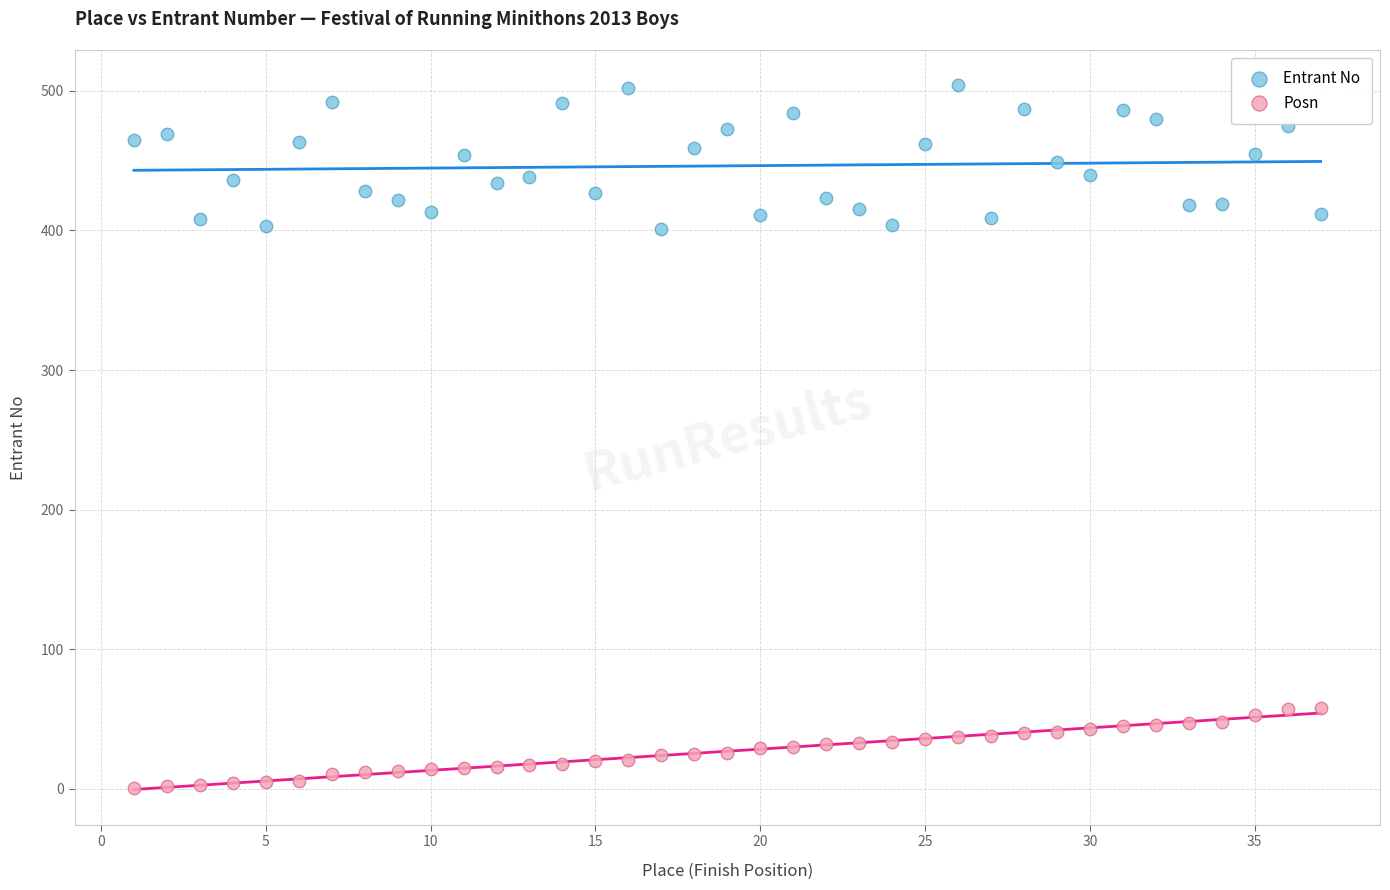

Across all data points, what is the range of X values (max minus min)?

36